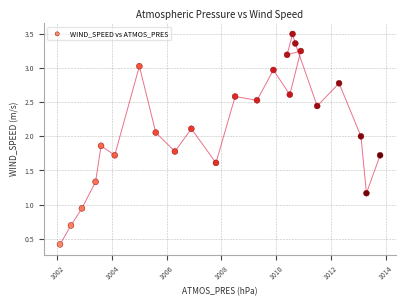

What is the range of Y values (max minus min)?

3.1